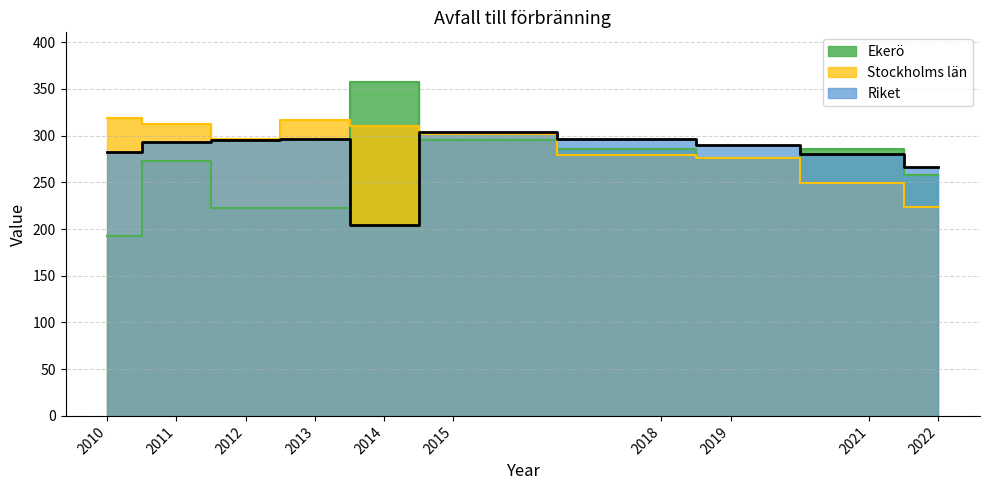

True or false: Ekerö and Riket intersect in this chart.

True